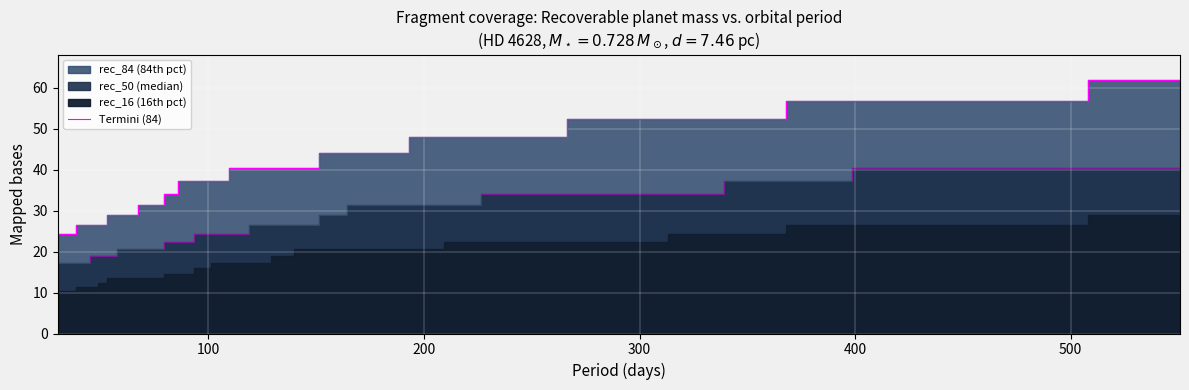

True or false: there are more than 0 points higher than both neighbors.

False